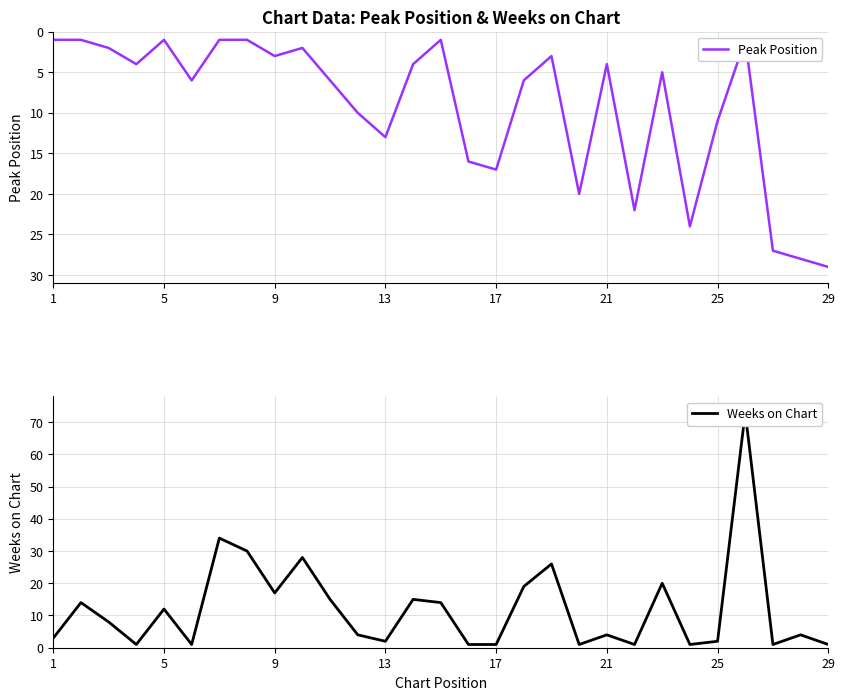

What is the minimum value for Peak Position?

1